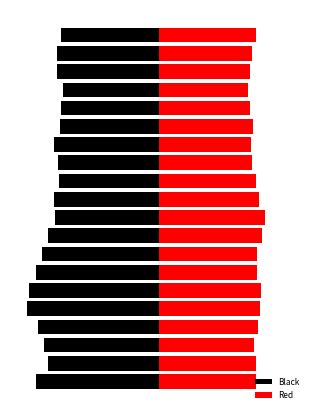

True or false: Red has a value of 44.1 at 12.

True